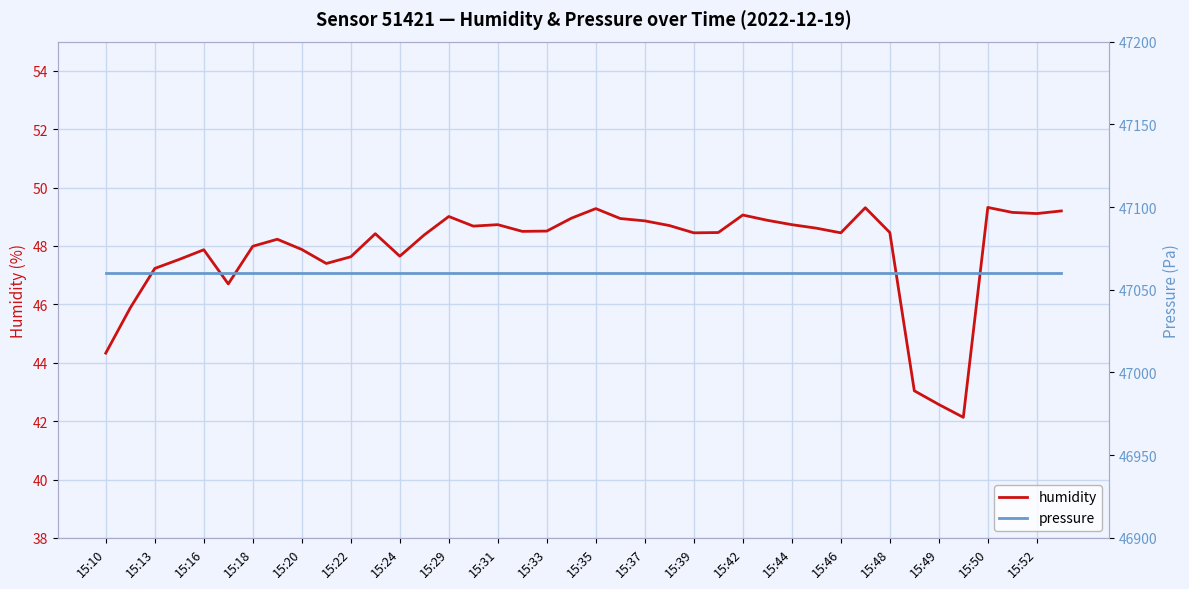

The humidity series shows 48.5 at 15:39. True or false?

True